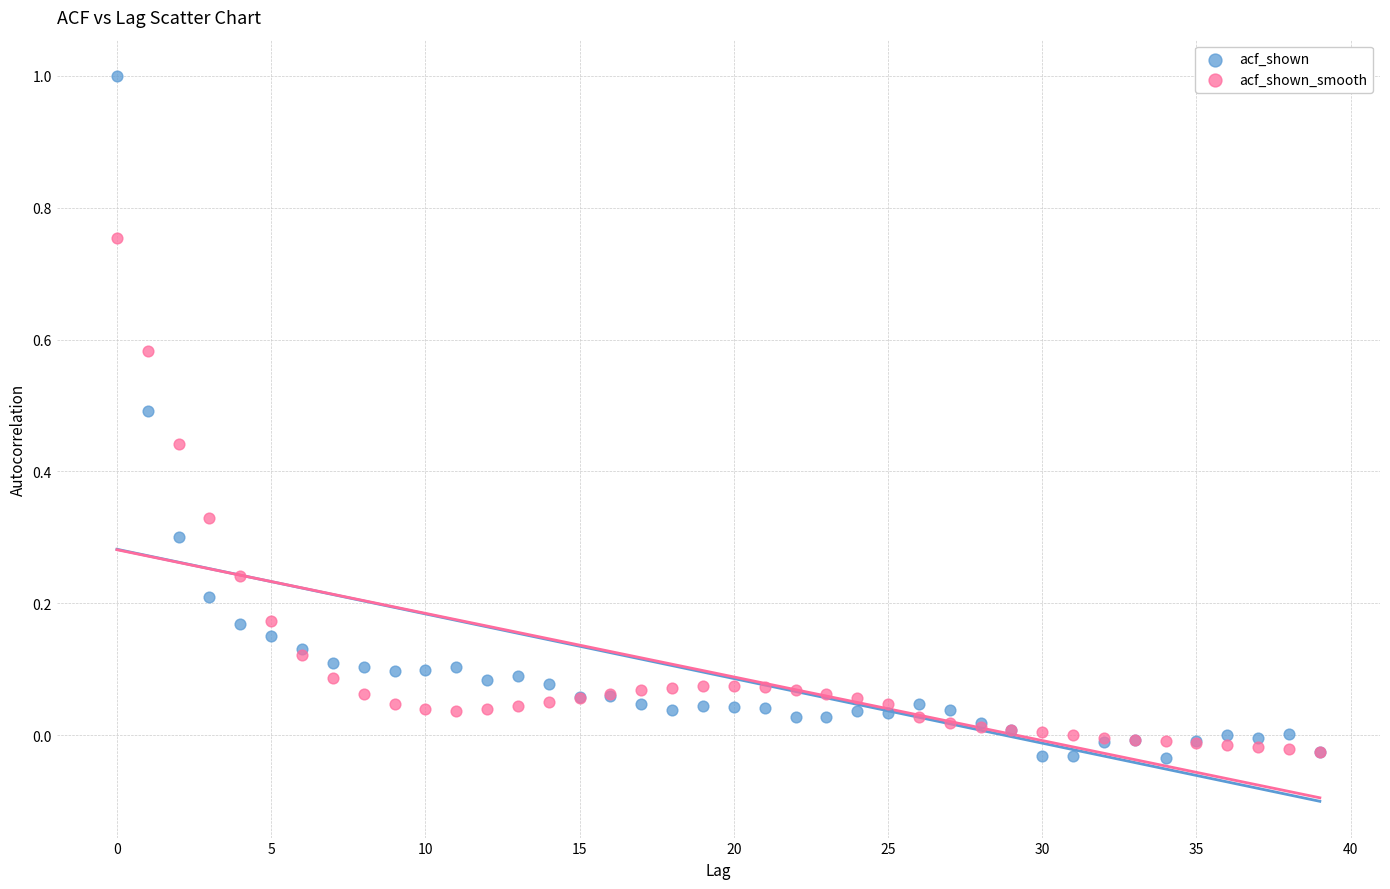

Which series contains the highest Y value?

acf_shown